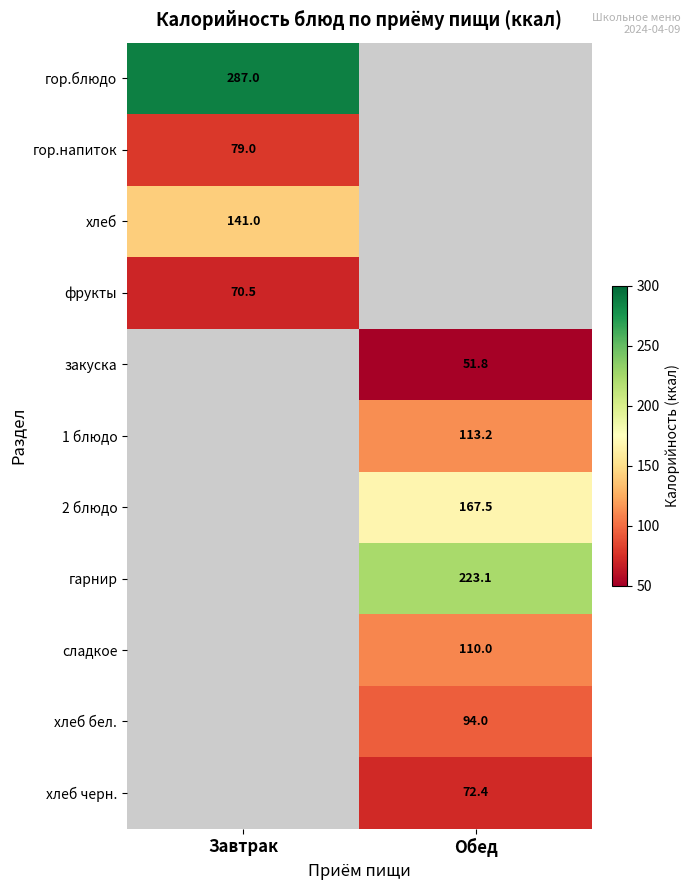

True or false: хлеб has a value of 45.5 at Завтрак.

False